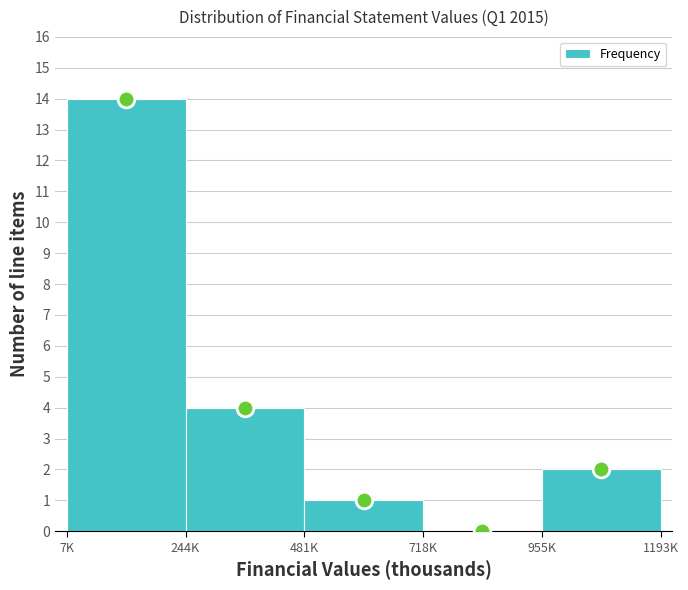

Reading right to left, list all the values displayed in this chart.

955K=2	718K=0	481K=1	244K=4	7K=14